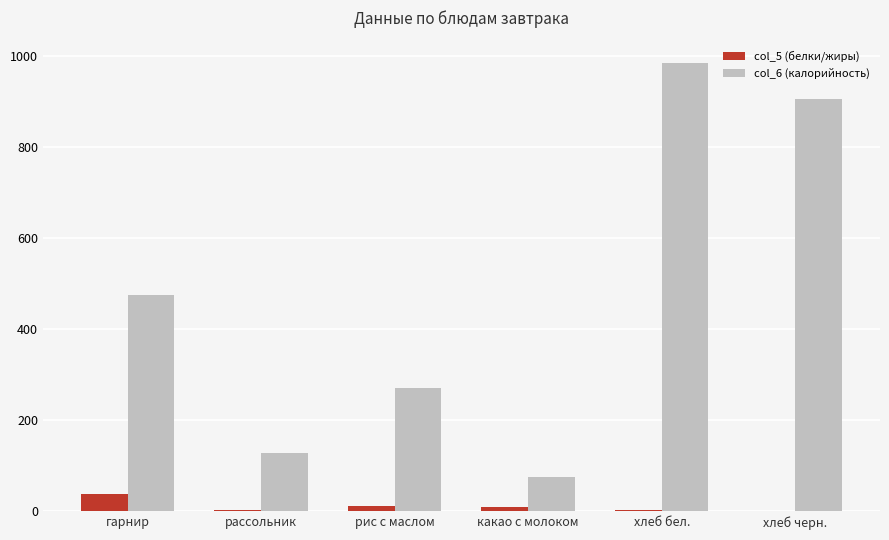

How many distinct data groups are displayed?

2